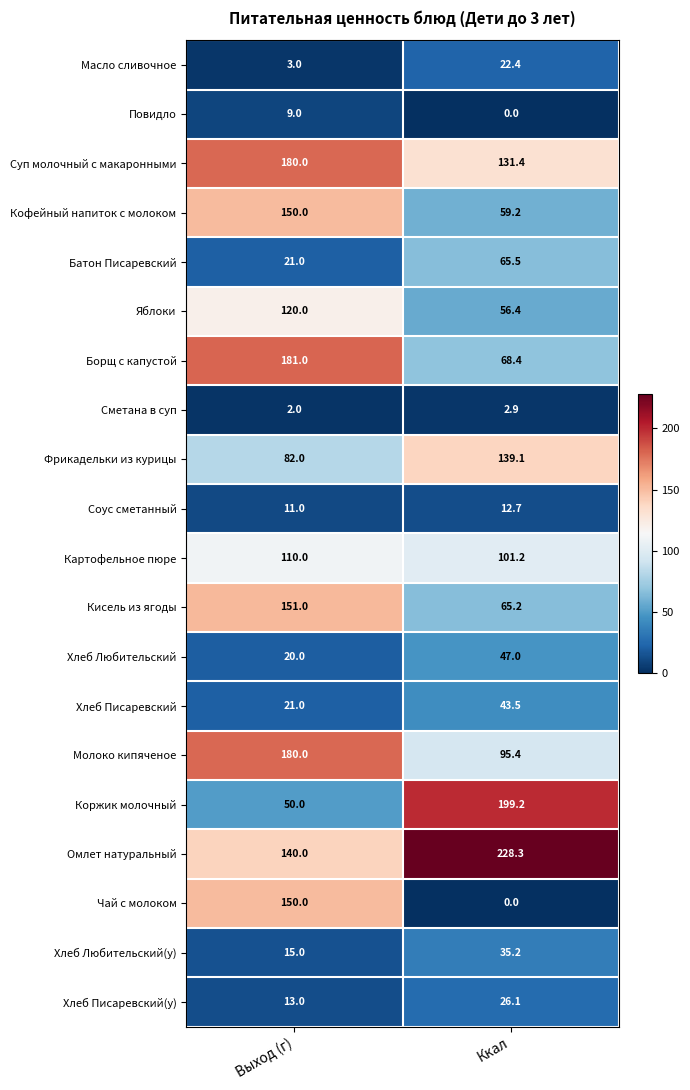

Read the Соус сметанный value at Ккал.

12.7